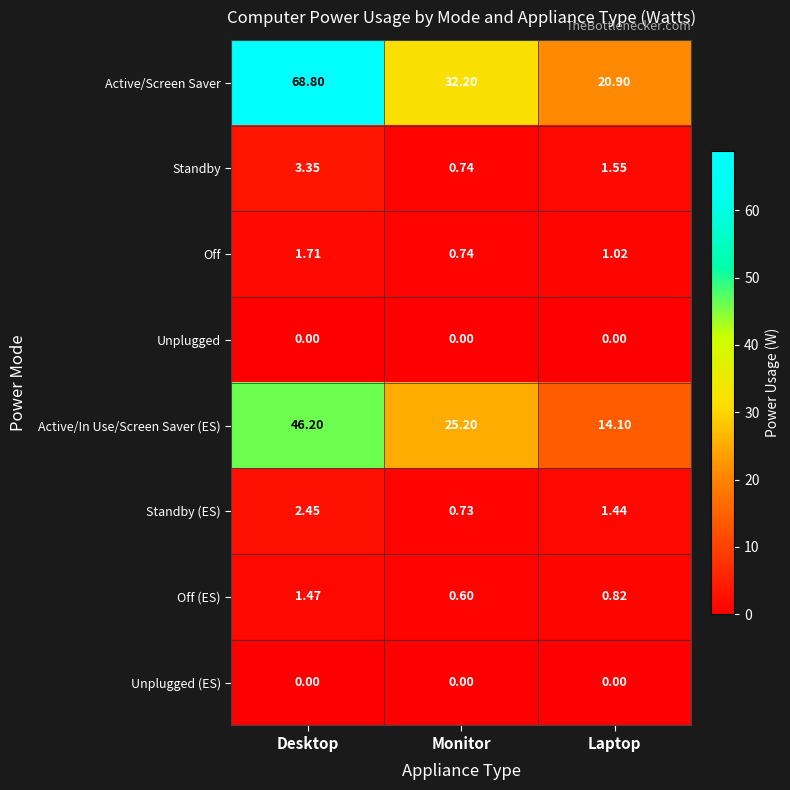

Where is Active/In Use/Screen Saver (ES) nearest to the value 30?

Monitor